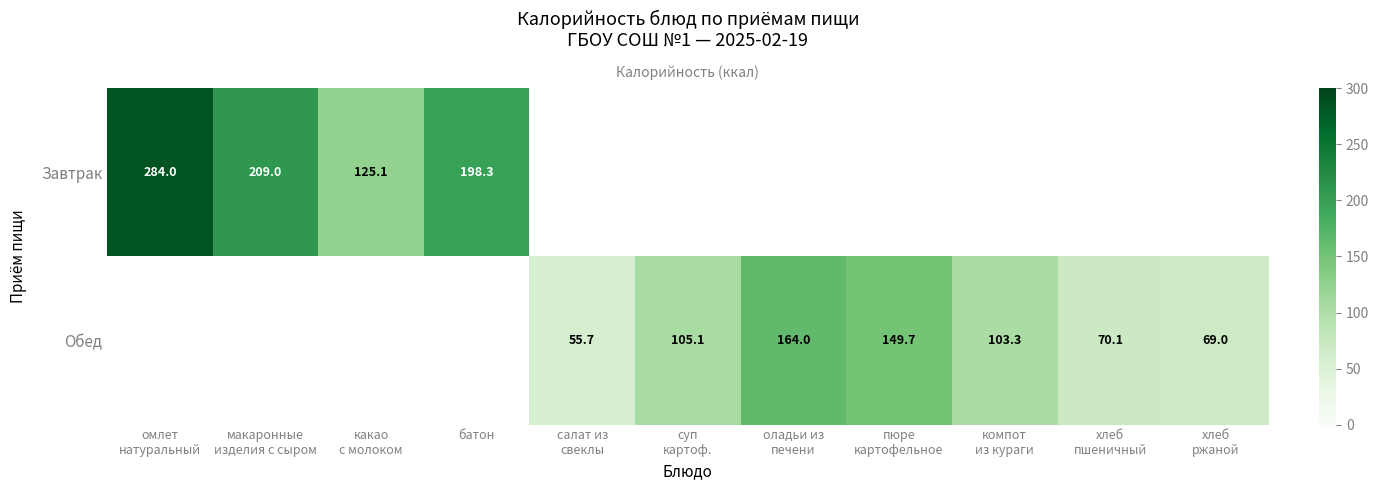

List the series in order of their overall mean, highest first.

Завтрак, Обед